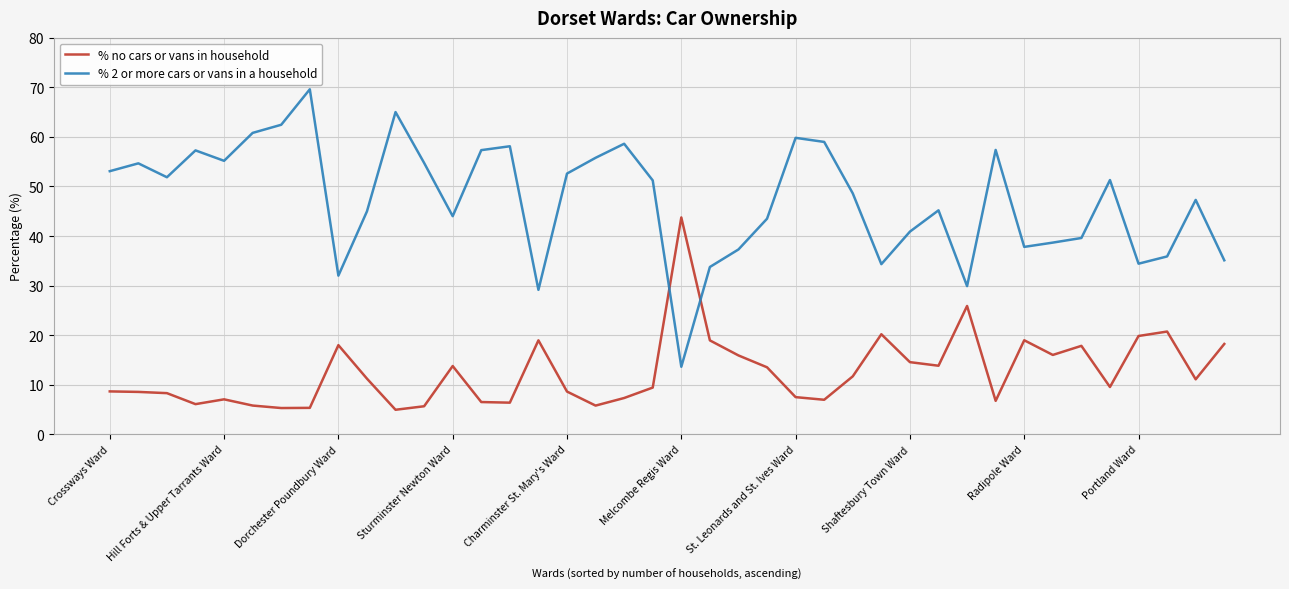

List the series in order of their peak value, highest first.

% 2 or more cars or vans in a household, % no cars or vans in household